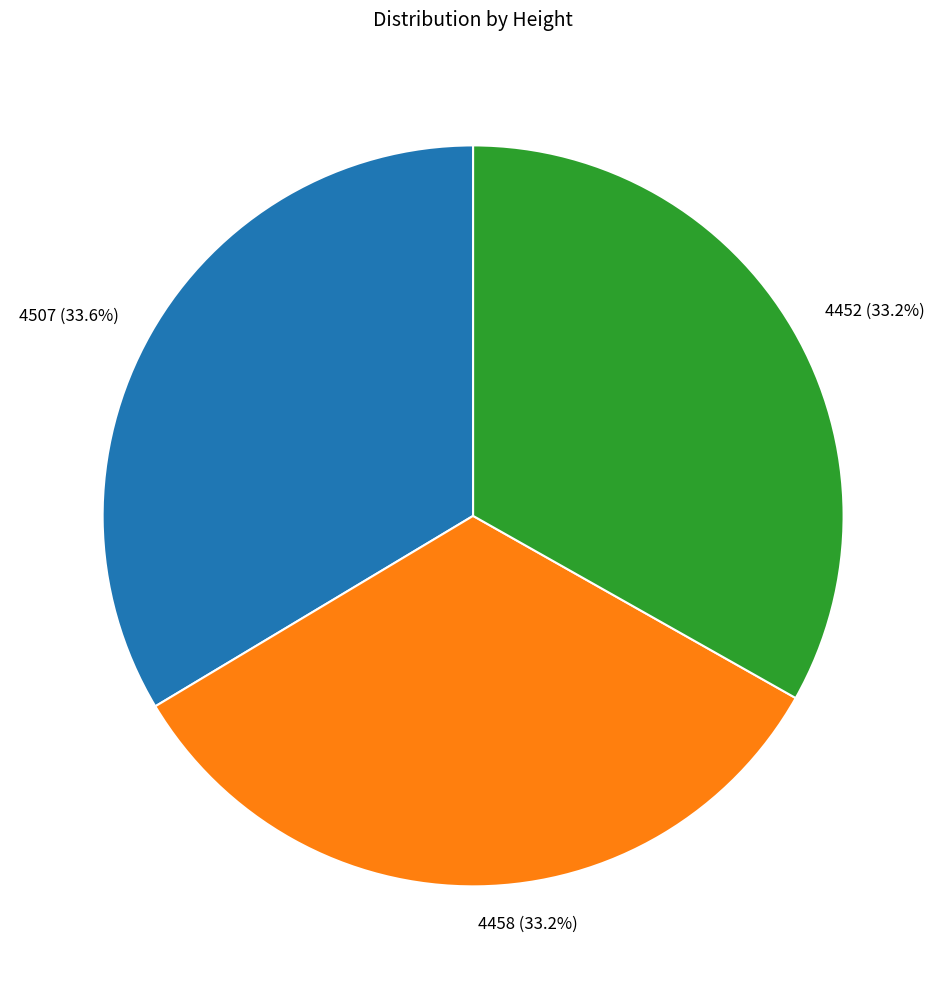

Count the number of slices in the pie.

3